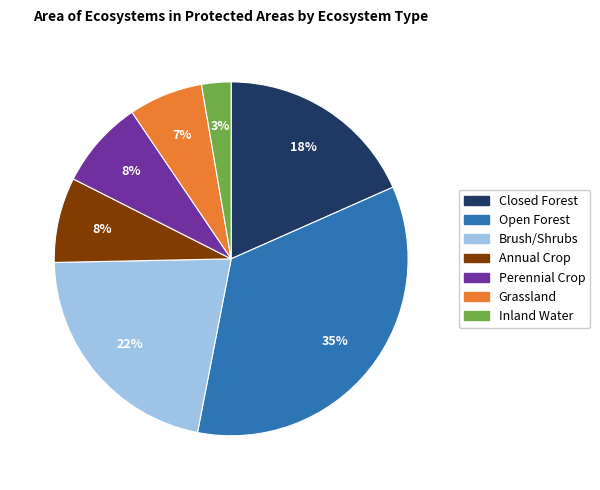

Is the sum of Closed Forest and Perennial Crop greater than half?

No